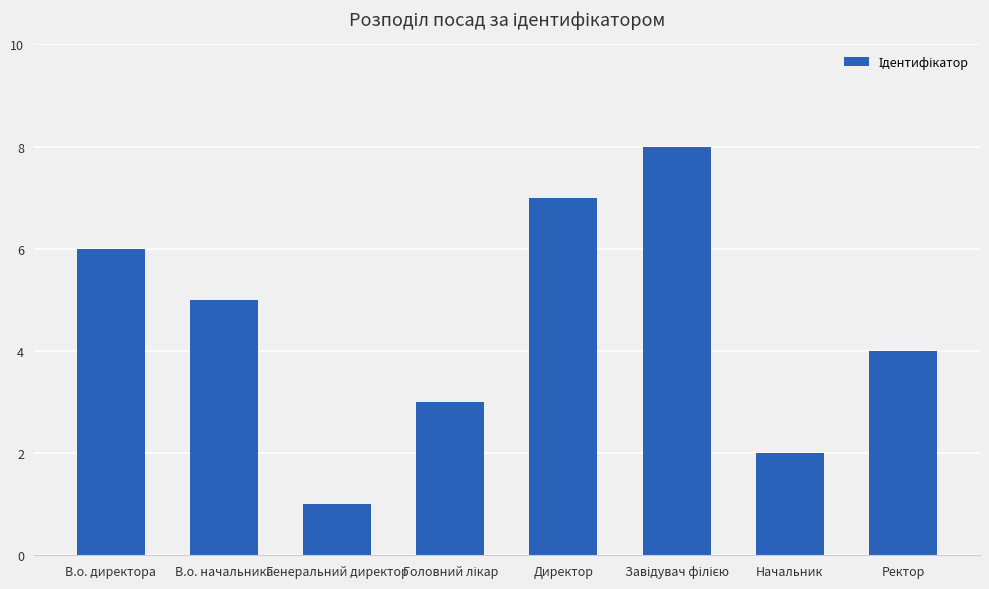

Read the value at Директор.

7